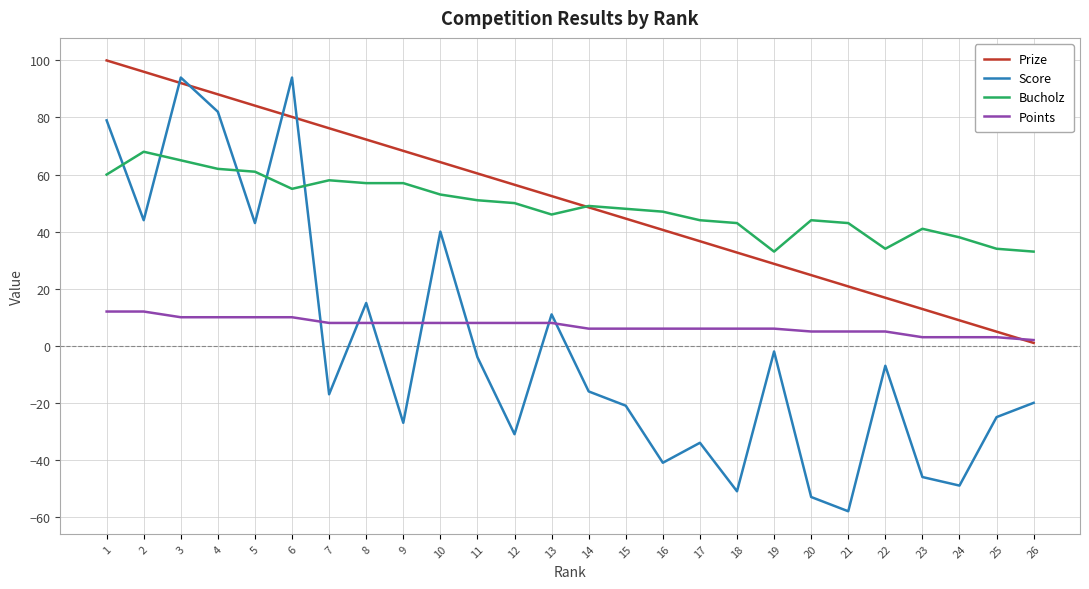

Where does the Score series first go above -16?

1